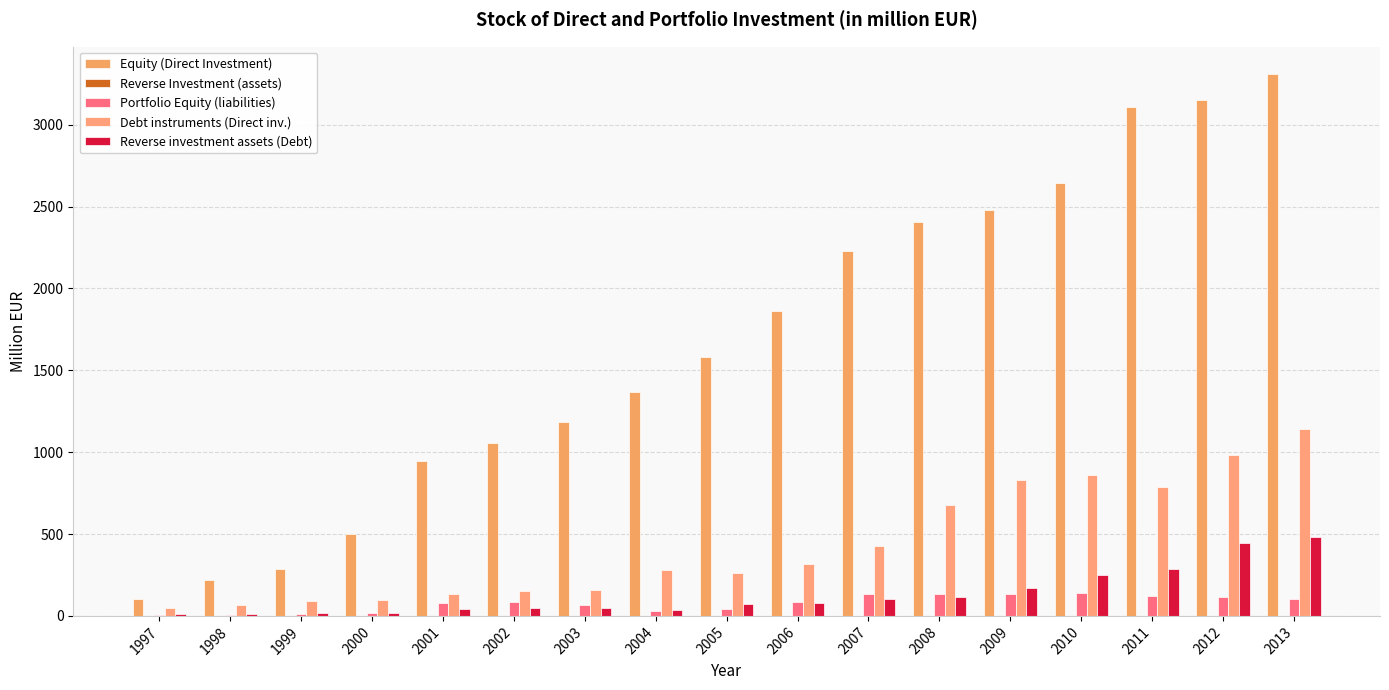

Which has a higher value, 2013 or 2011?

2013